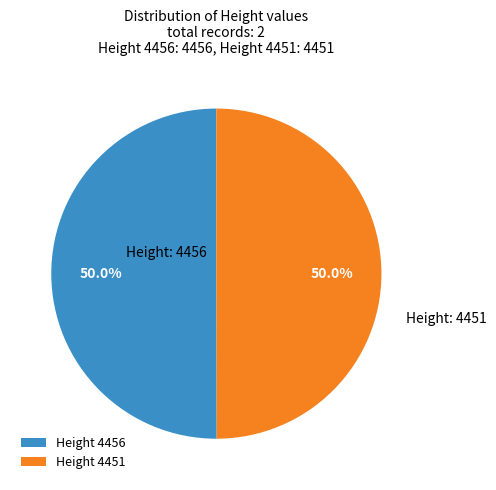

Do Height 4451 and Height 4456 together represent more than half of the pie?

Yes